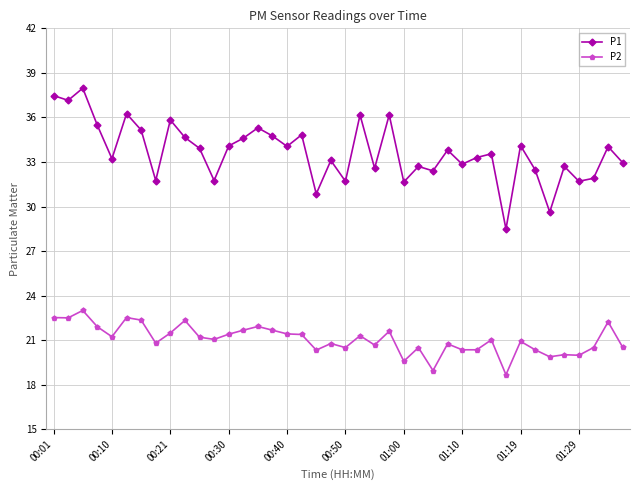

What is the difference between the maximum and minimum values in the P2 series?

4.3